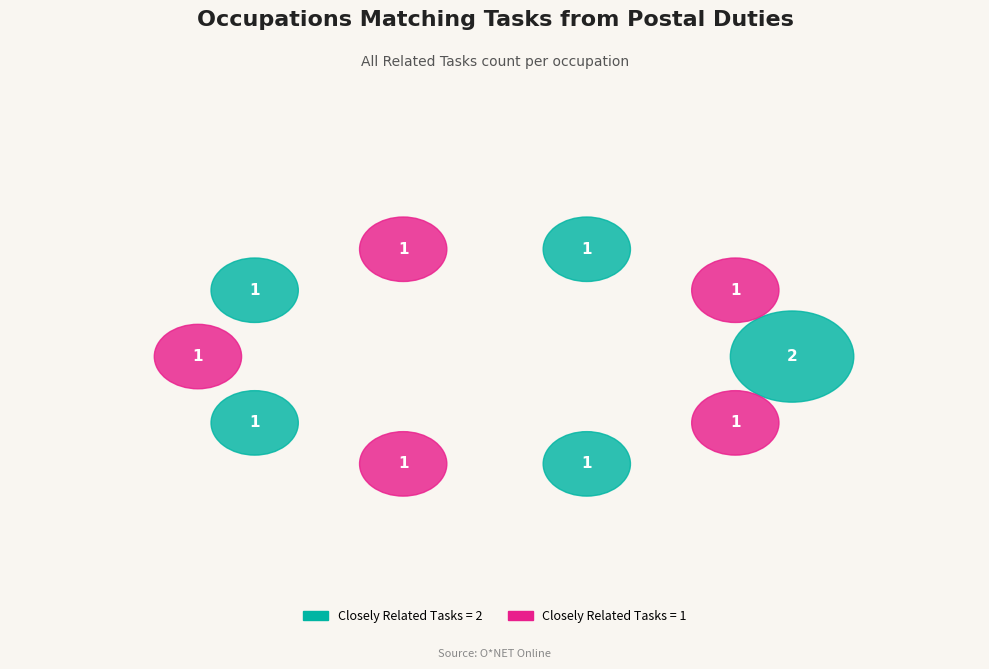

To the nearest percent, what is the combined percentage of Bookkeeping, Accounting, and Auditing Clerks and Secretaries and Administrative Assistants?

18%